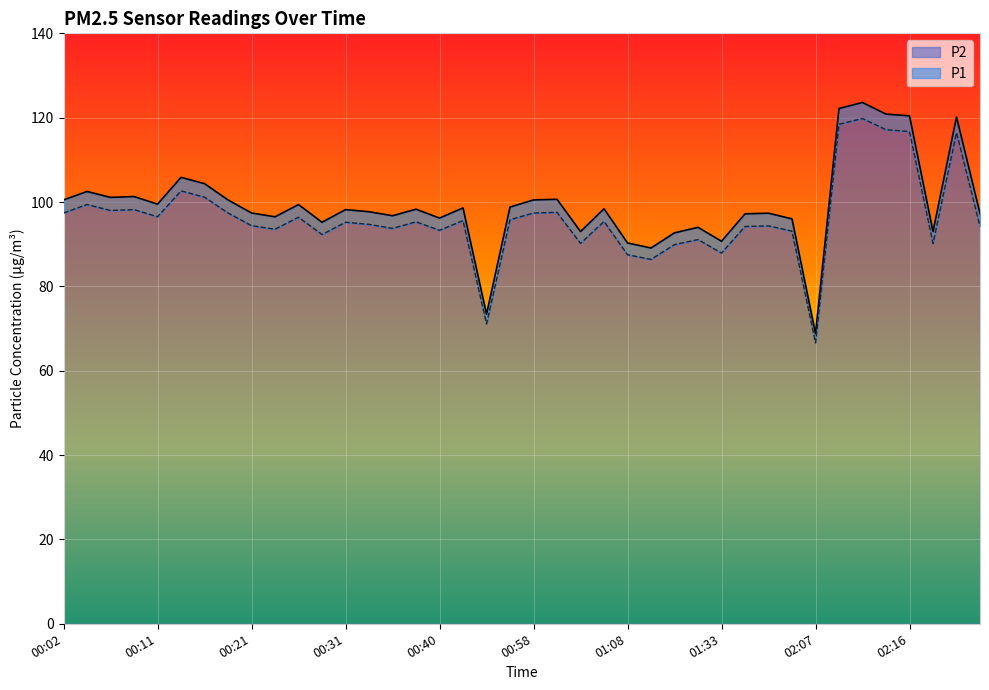

What is the difference between the maximum and second lowest values in the P1 series?

50.2